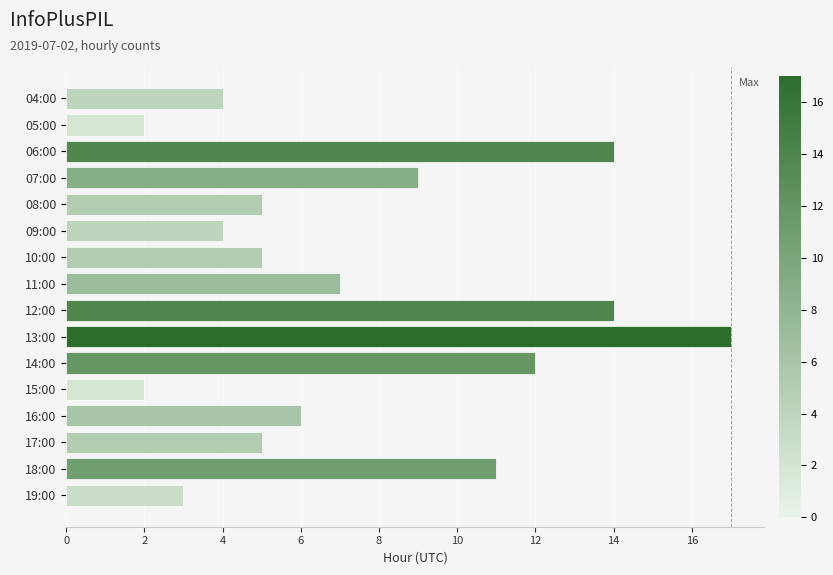

Are the bars horizontal?

Yes